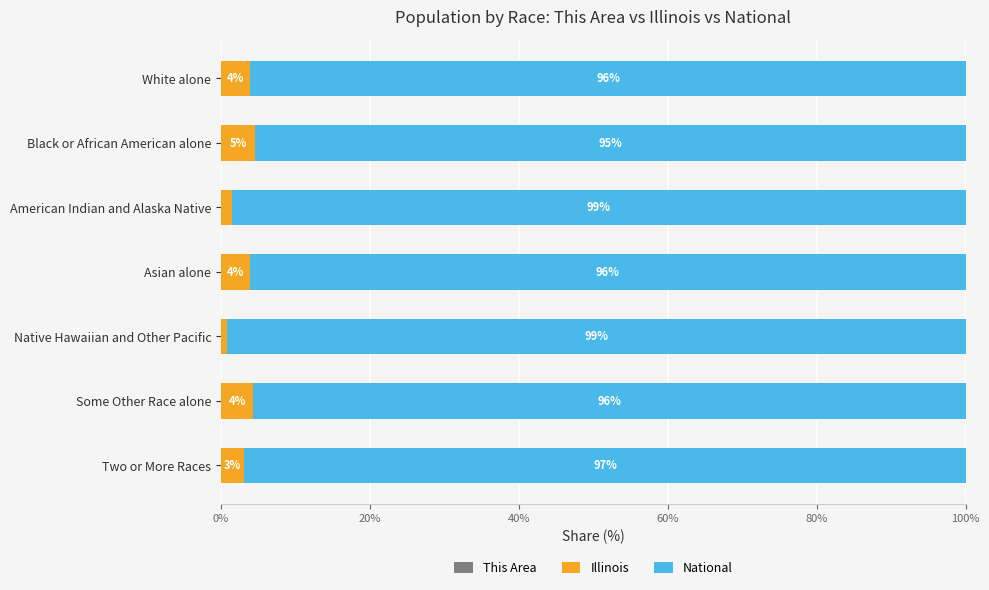

What is the total value across all series at Some Other Race alone?

100.0